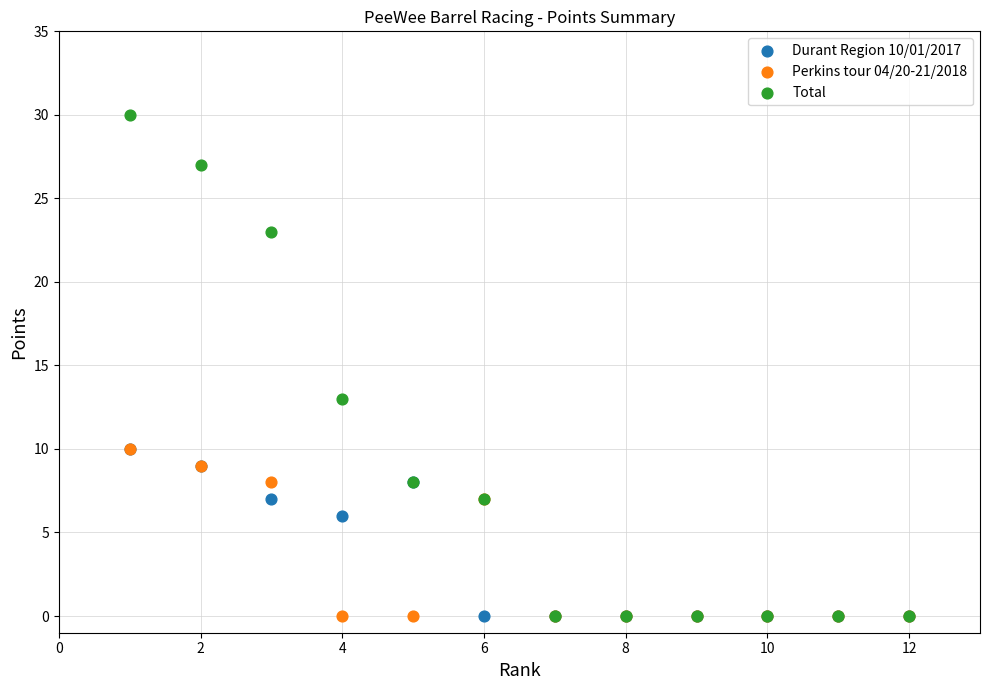

What are all the series names shown in the legend?

Durant Region 10/01/2017, Perkins tour 04/20-21/2018, Total